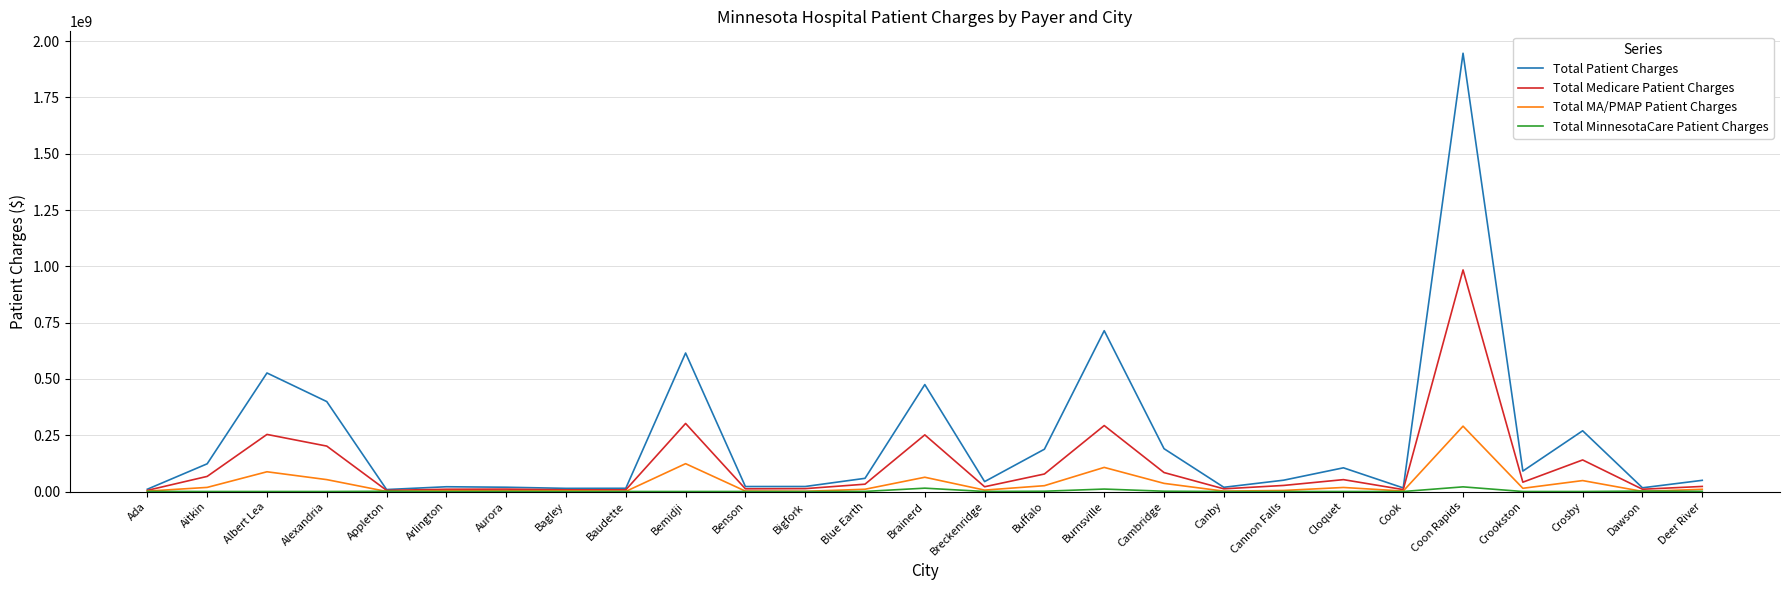

At which label does Total Patient Charges first exceed 50233456?

Aitkin